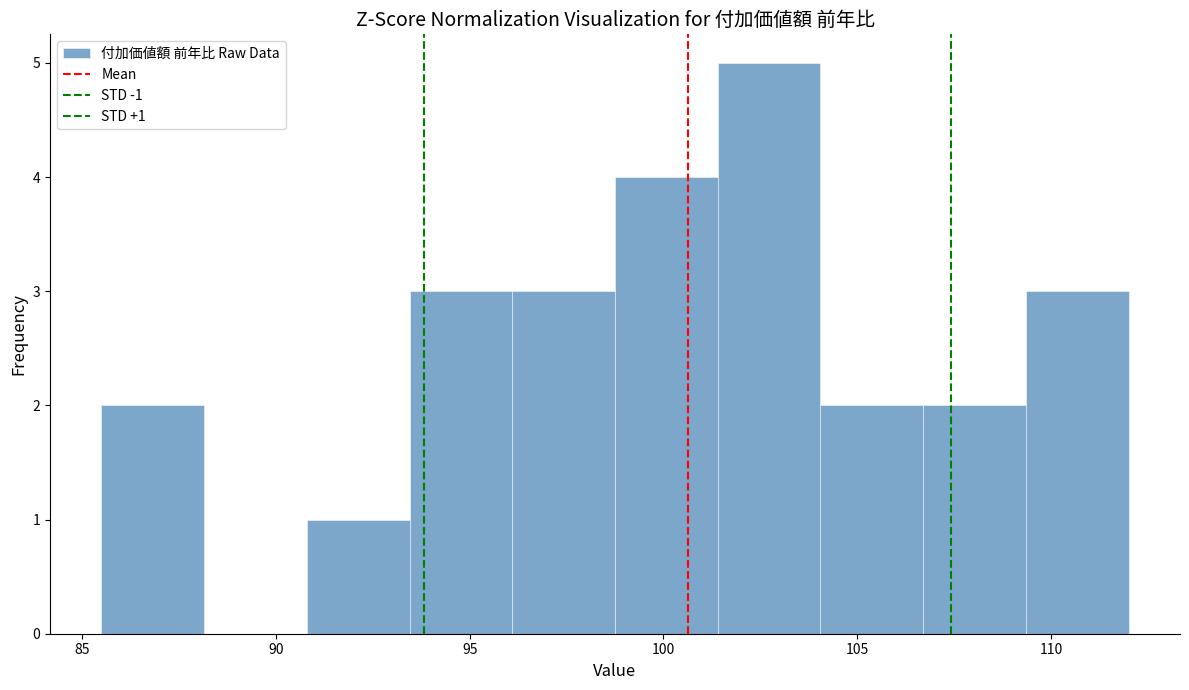

Which range on the x-axis has the tallest bar?

101.40 to 104.05